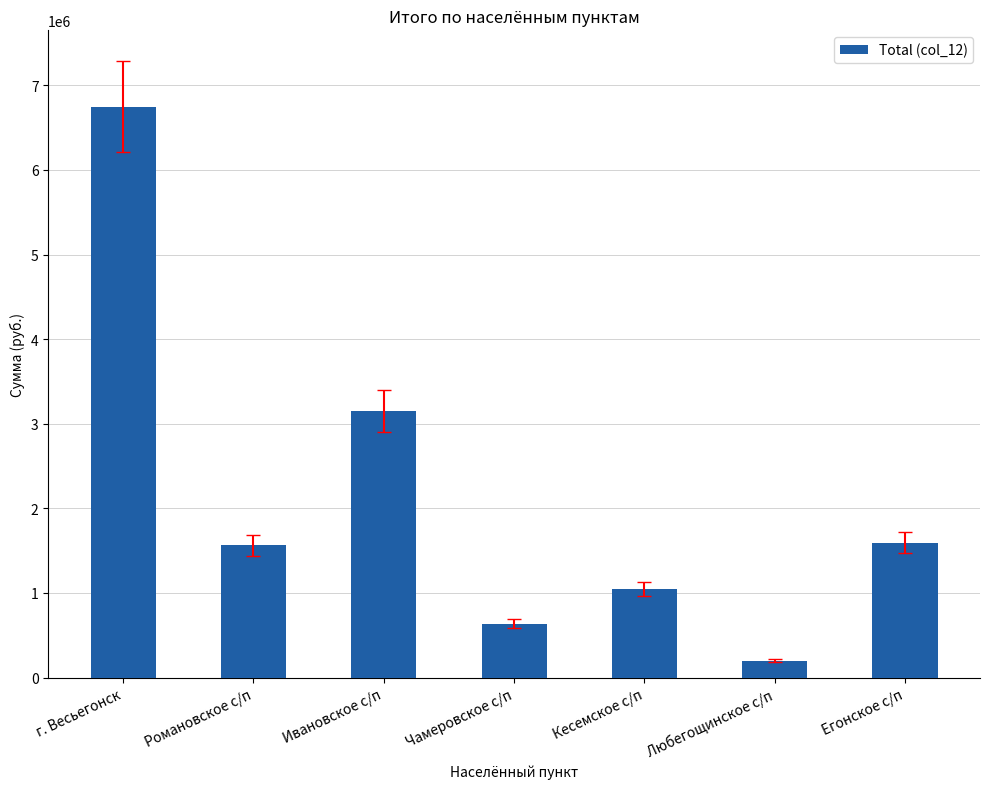

At which label does the data first exceed 1560805?

г. Весьегонск